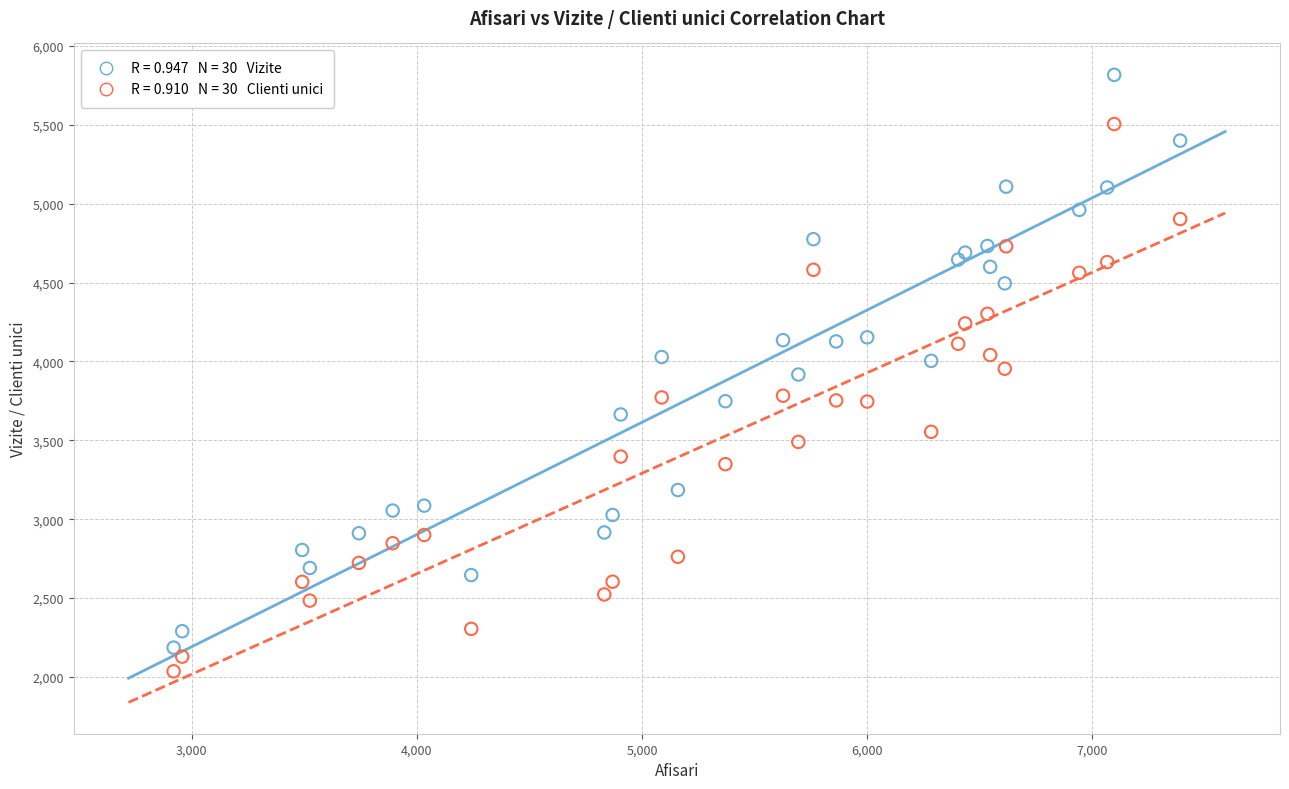

Across all data points, what is the range of Y values (max minus min)?

3781